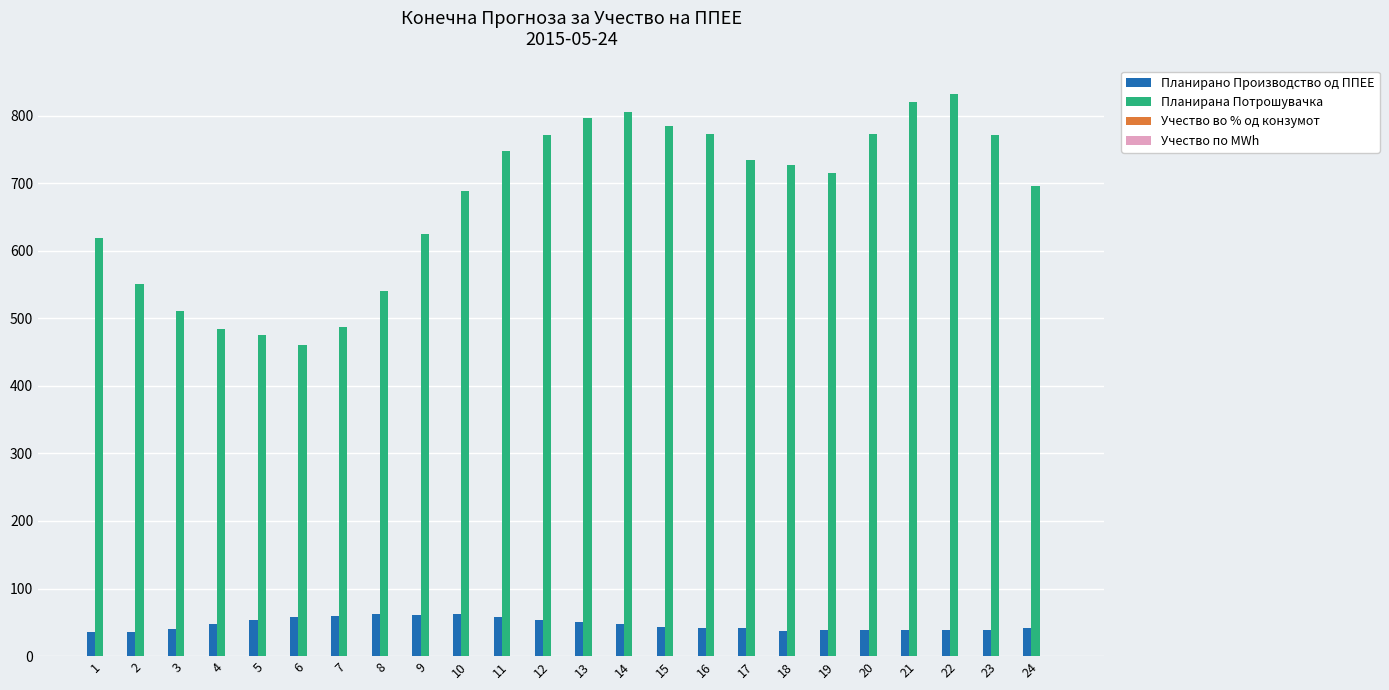

What is the greatest value displayed?

832.7